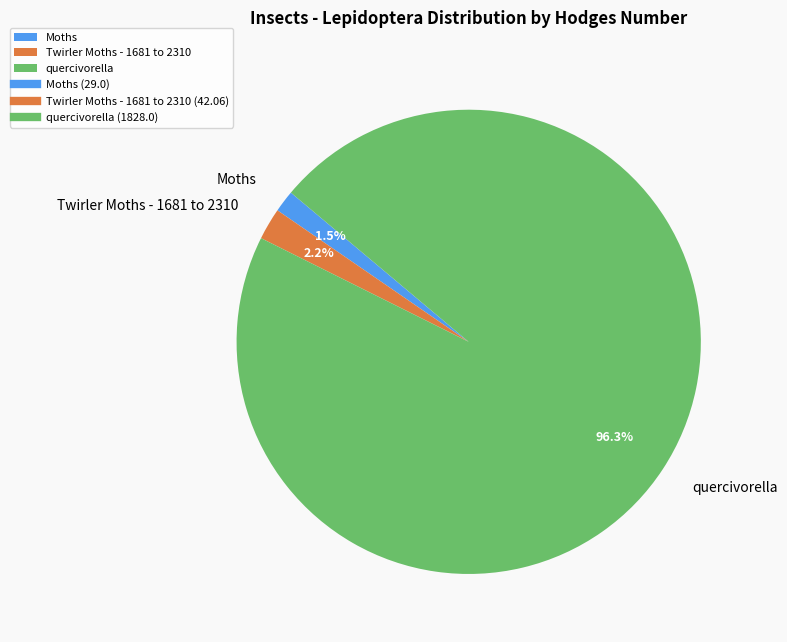

Rank the categories by value from highest to lowest.

quercivorella, Twirler Moths - 1681 to 2310, Moths